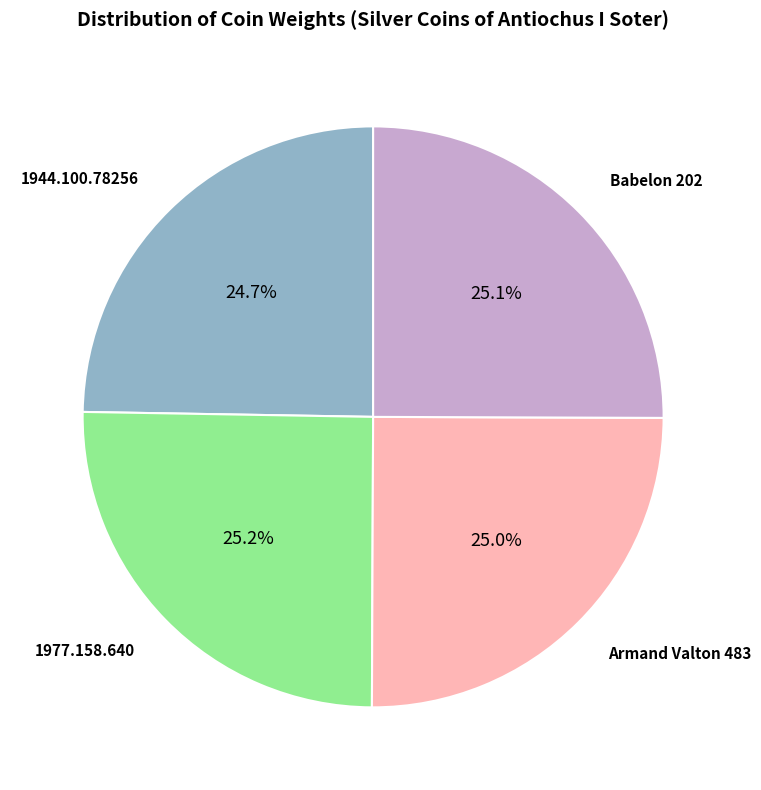

To the nearest percent, what percentage of the pie is 1977.158.640?

25%